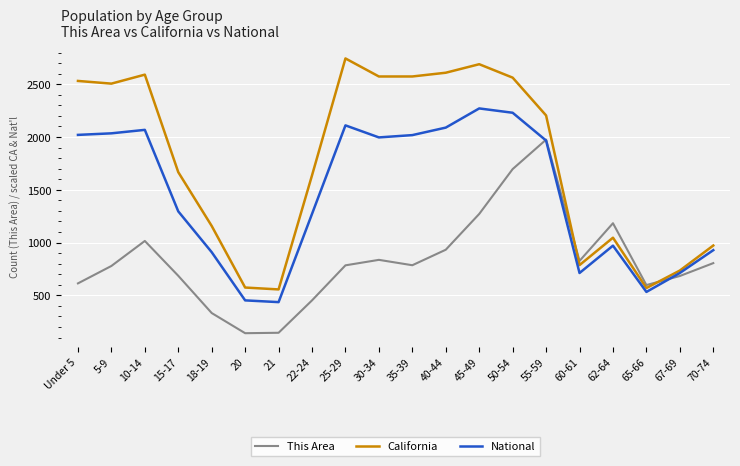

How many series are shown in this chart?

3